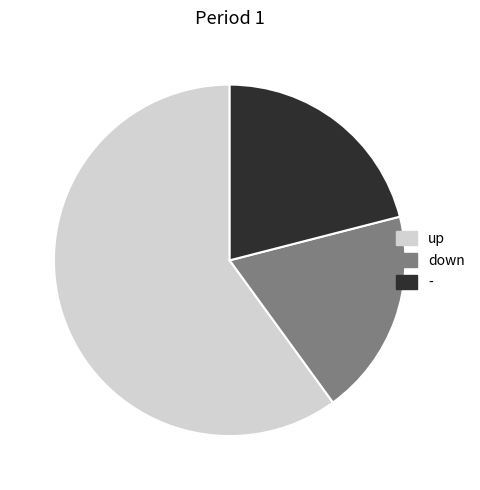

Which category has the biggest portion of the pie?

up